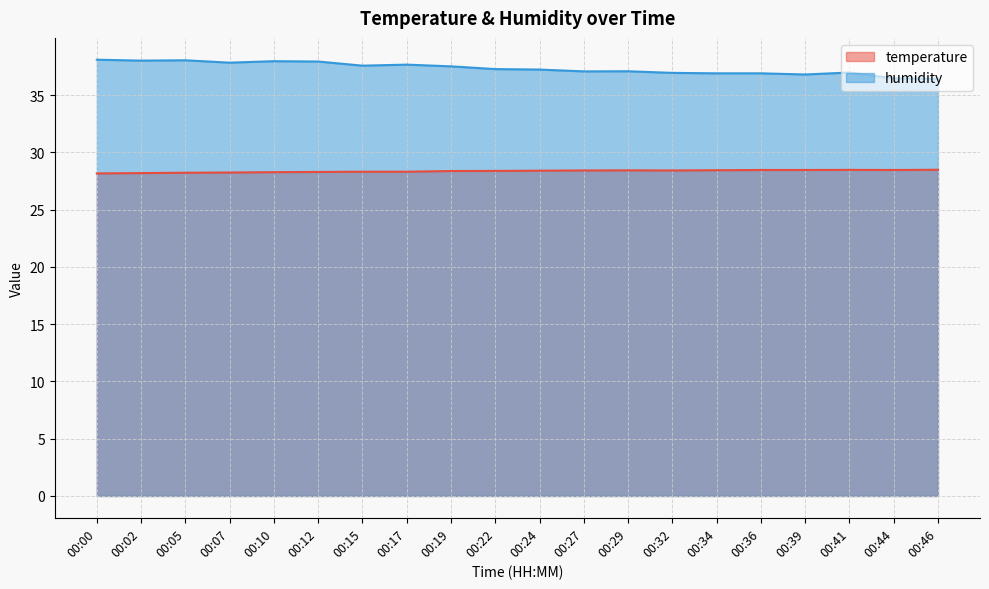

Does the chart display data point markers on the line(s)?

No